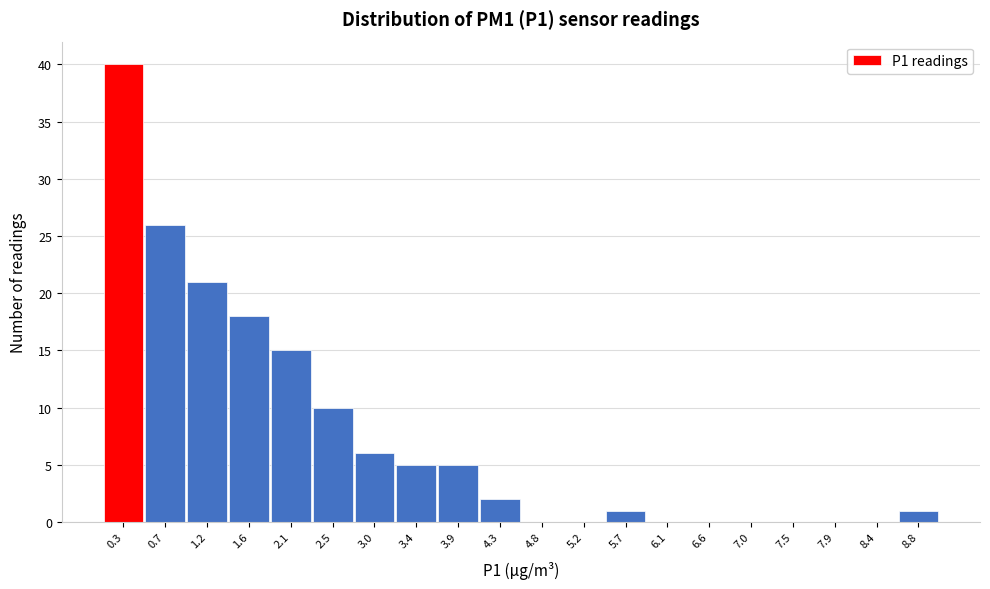

Reading right to left, list all the values displayed in this chart.

8.8=1	8.4=0	7.9=0	7.5=0	7.0=0	6.6=0	6.1=0	5.7=1	5.2=0	4.8=0	4.3=2	3.9=5	3.4=5	3.0=6	2.5=10	2.1=15	1.6=18	1.2=21	0.7=26	0.3=40